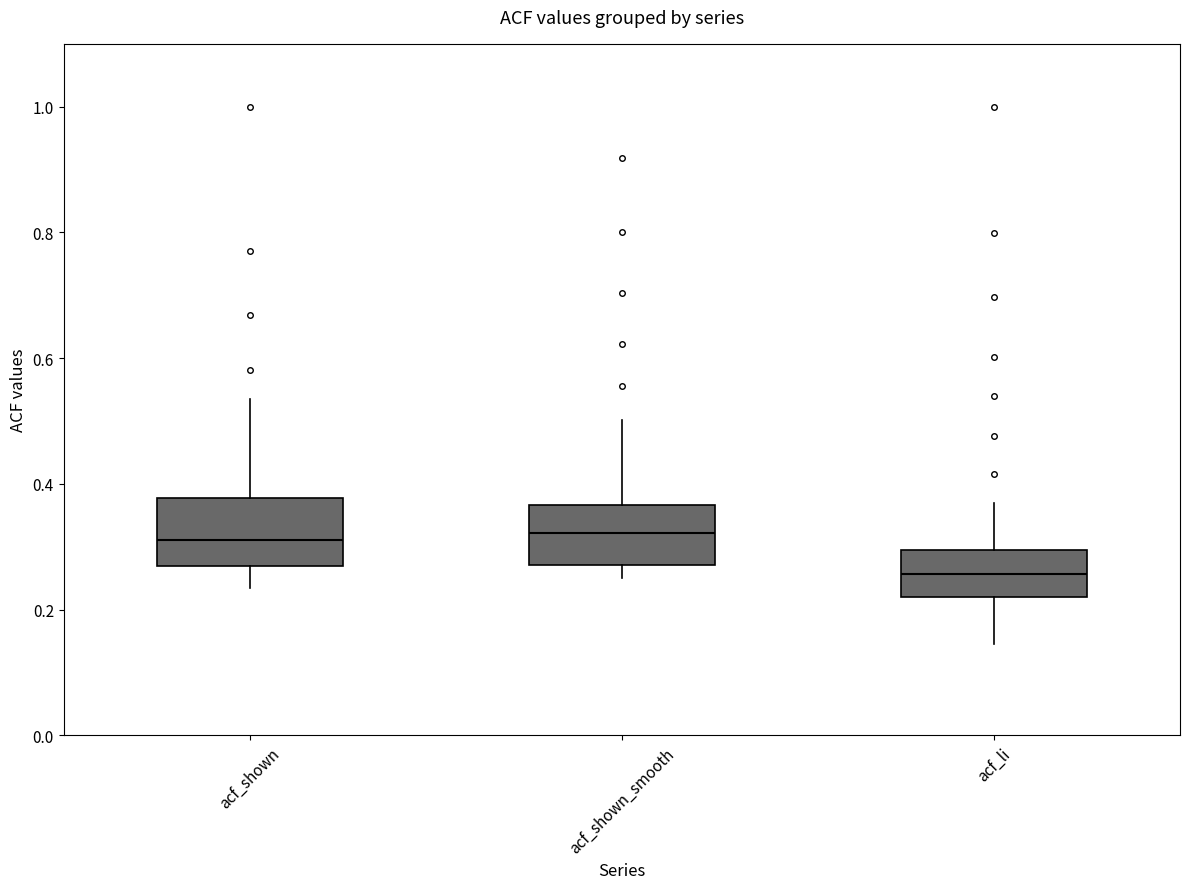

Reading left to right, read every box against the y-axis: the position of its median line, the range the box covers, and the ends of its whiskers. The values are not printed on the chart, so give them approximately, as read against the axis.

acf_shown: median 0.32, box 0.26 to 0.38, whiskers 0.24 to 0.54
acf_shown_smooth: median 0.32, box 0.28 to 0.36, whiskers 0.26 to 0.50
acf_li: median 0.26, box 0.22 to 0.30, whiskers 0.14 to 0.38